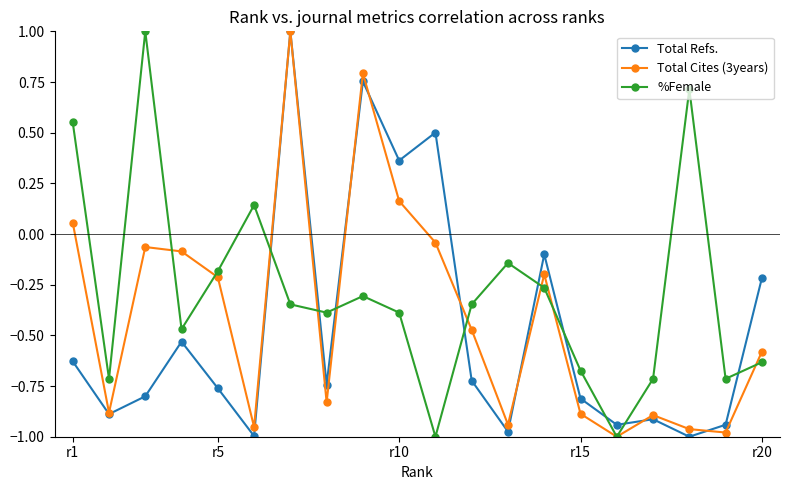

Rank the series by their average value, from highest to lowest.

%Female, Total Cites (3years), Total Refs.